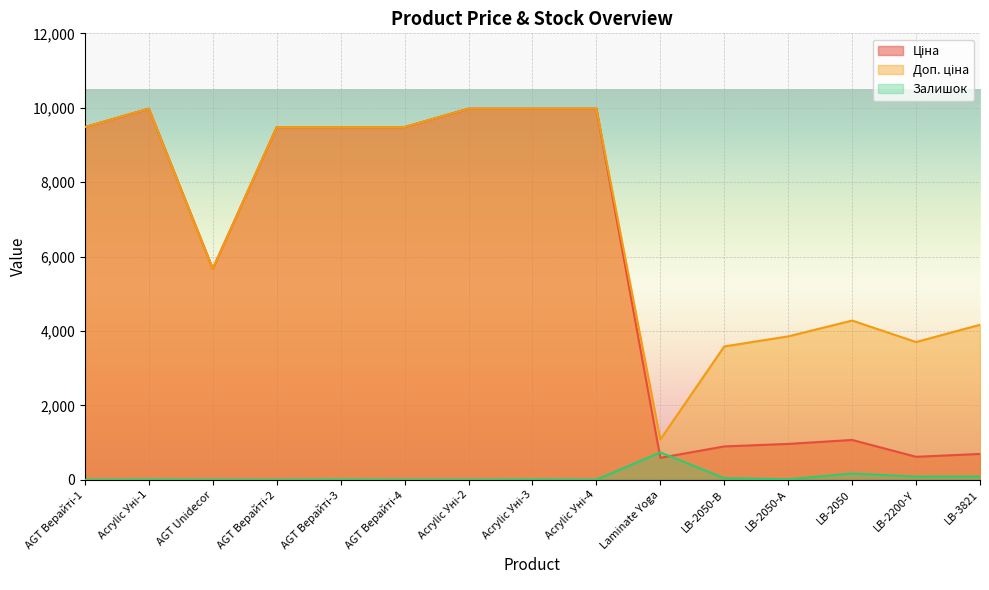

List the labels in order of Залишок value, smallest first.

AGT Верайті-1, AGT Верайті-2, AGT Unidecor, AGT Верайті-4, Acrylic Уні-2, Acrylic Уні-4, Acrylic Уні-1, AGT Верайті-3, Acrylic Уні-3, LB-2050-А, LB-2050-В, LB-2200-Y, LB-3821, LB-2050, Laminate Yoga